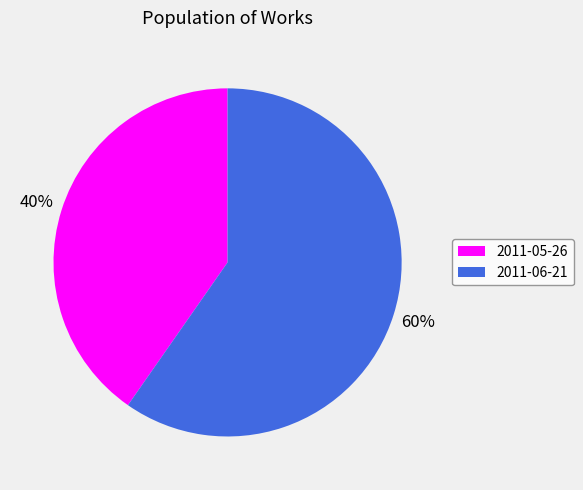

Do 2011-05-26 and 2011-06-21 together represent more than half of the pie?

Yes